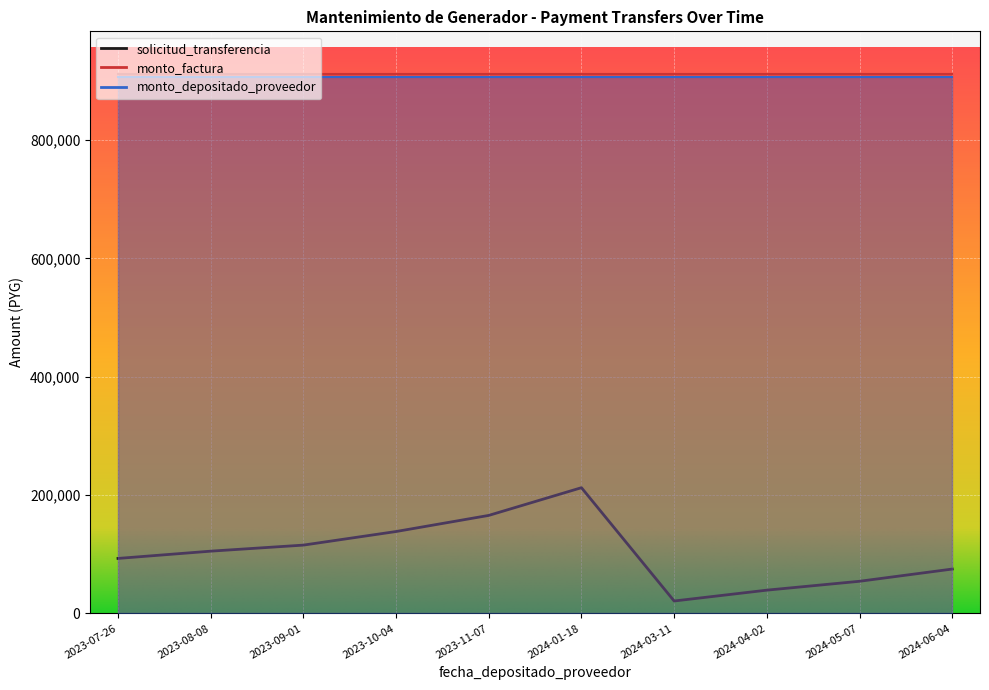

What is the value of the monto_depositado_proveedor point at the 3rd from the left?

906859